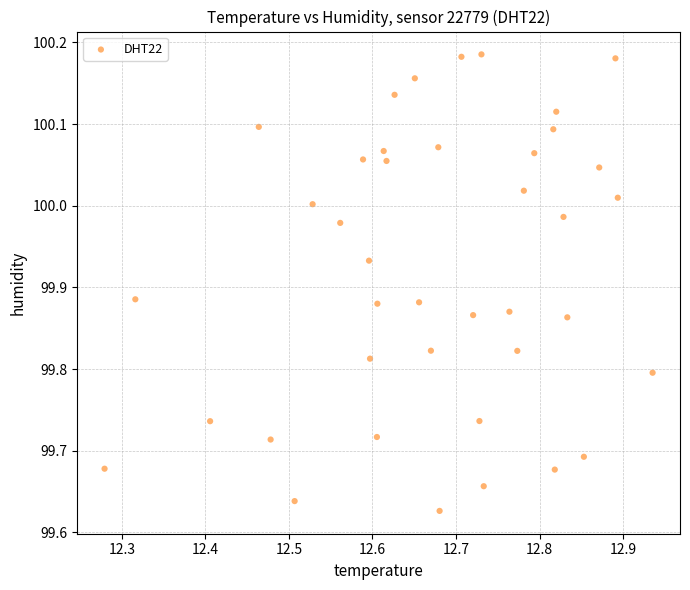

What is the range of Y values (max minus min)?

0.6